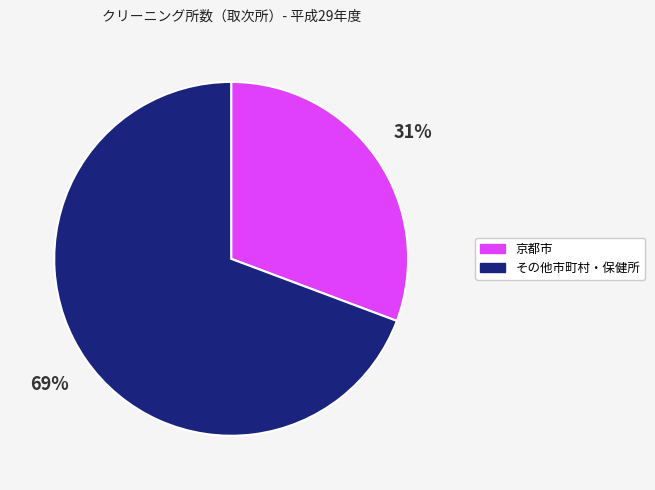

To the nearest percent, what is the average slice percentage?

50%